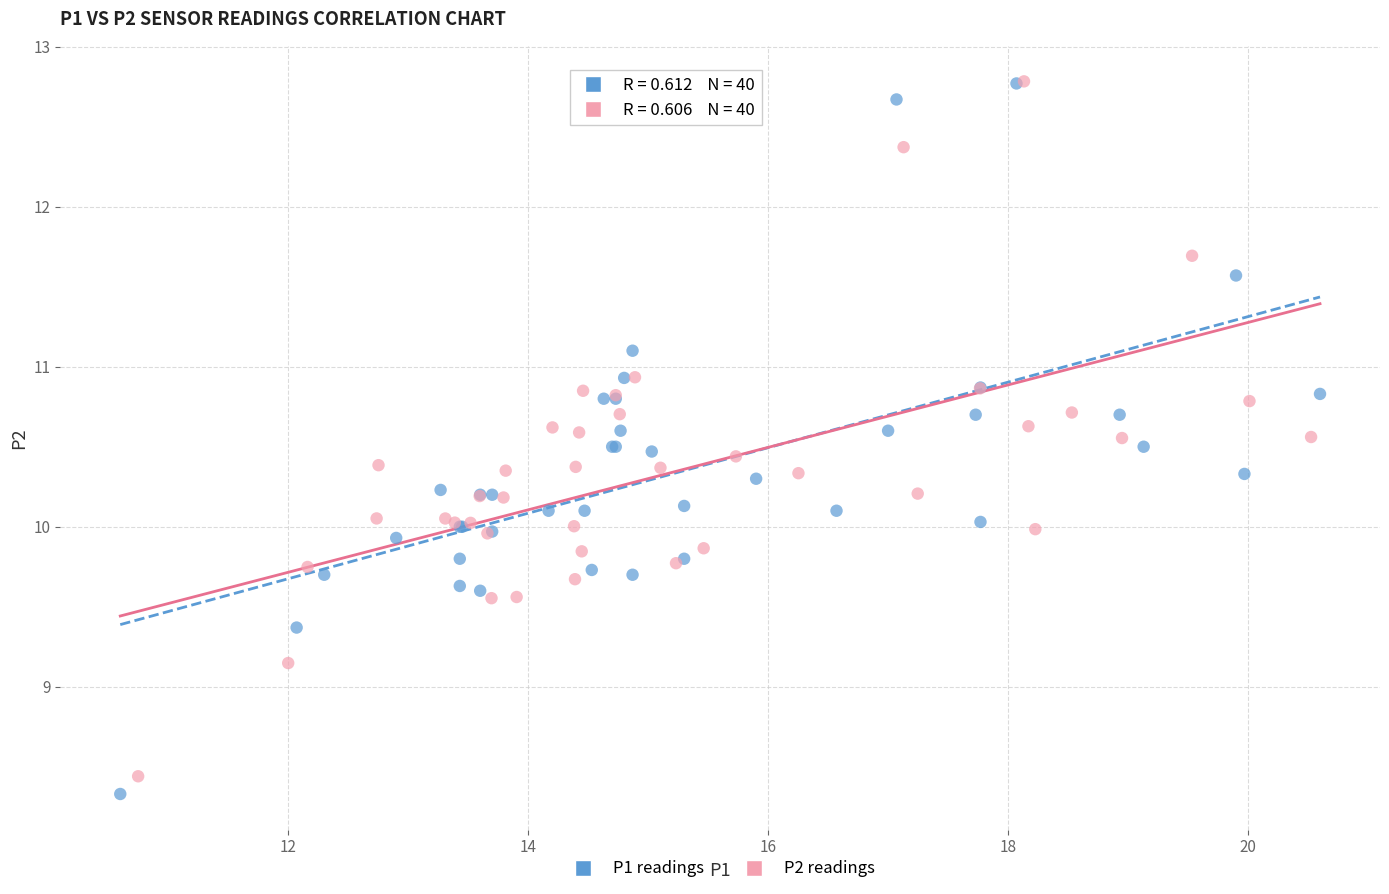

Which series has the widest spread of Y values?

P1 readings